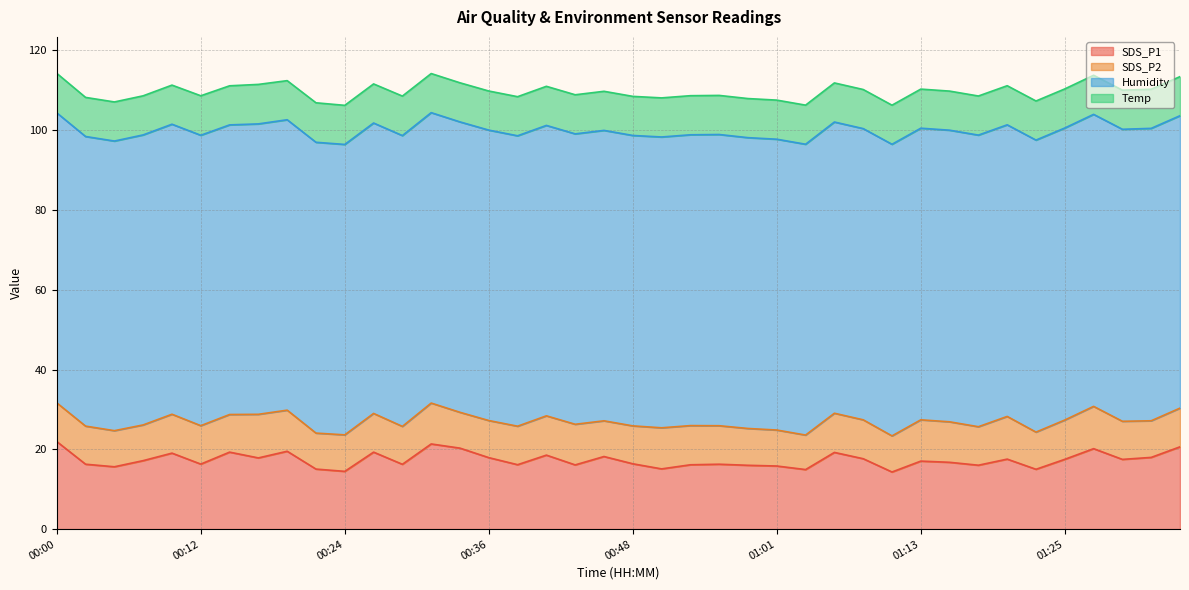

What is the maximum value shown in the chart?

73.3